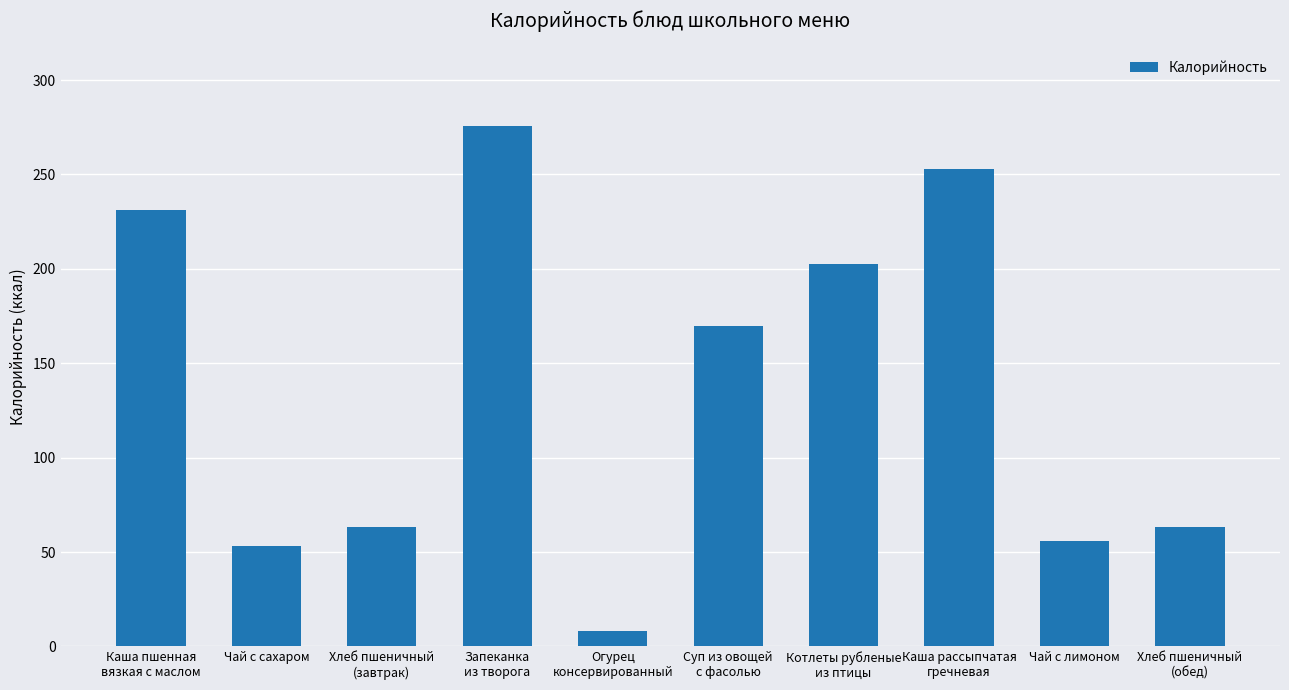

At which category does the chart reach its peak across all series?

Запеканка
из творога